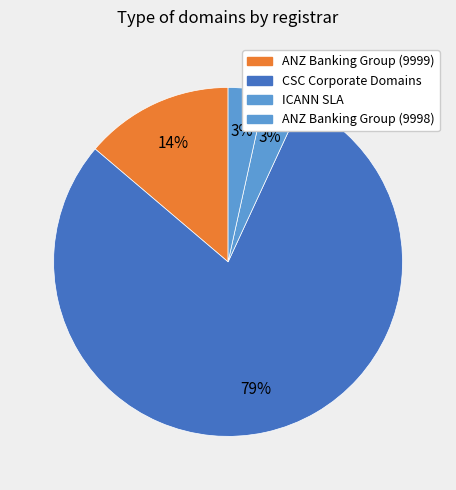

How many segments does this pie chart have?

4